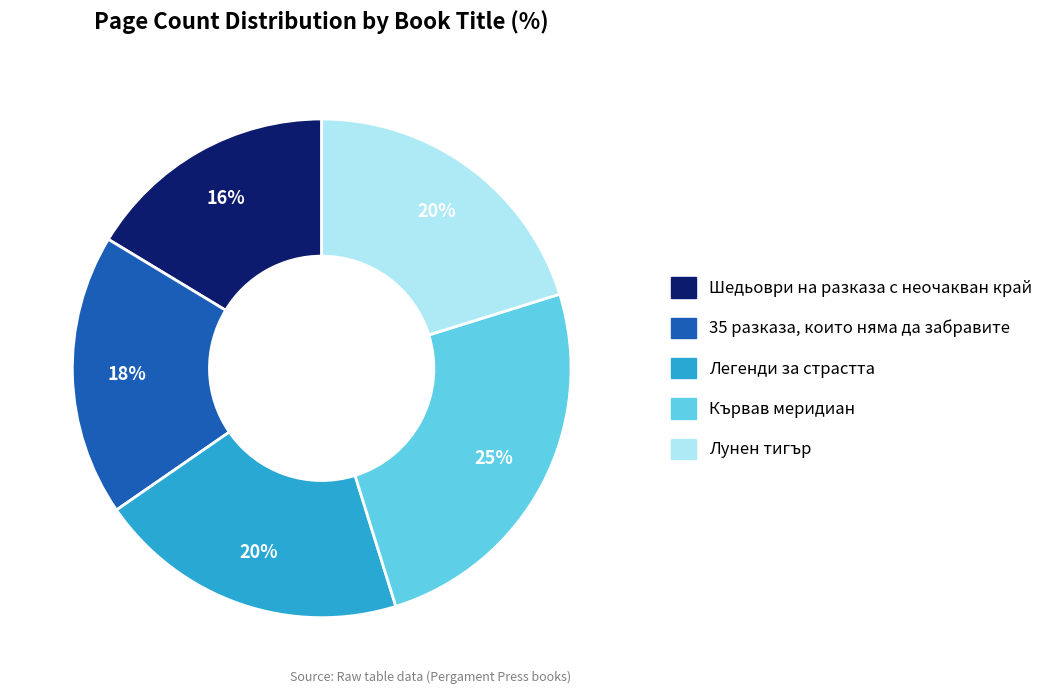

True or false: Легенди за страстта accounts for 20% of the total.

True